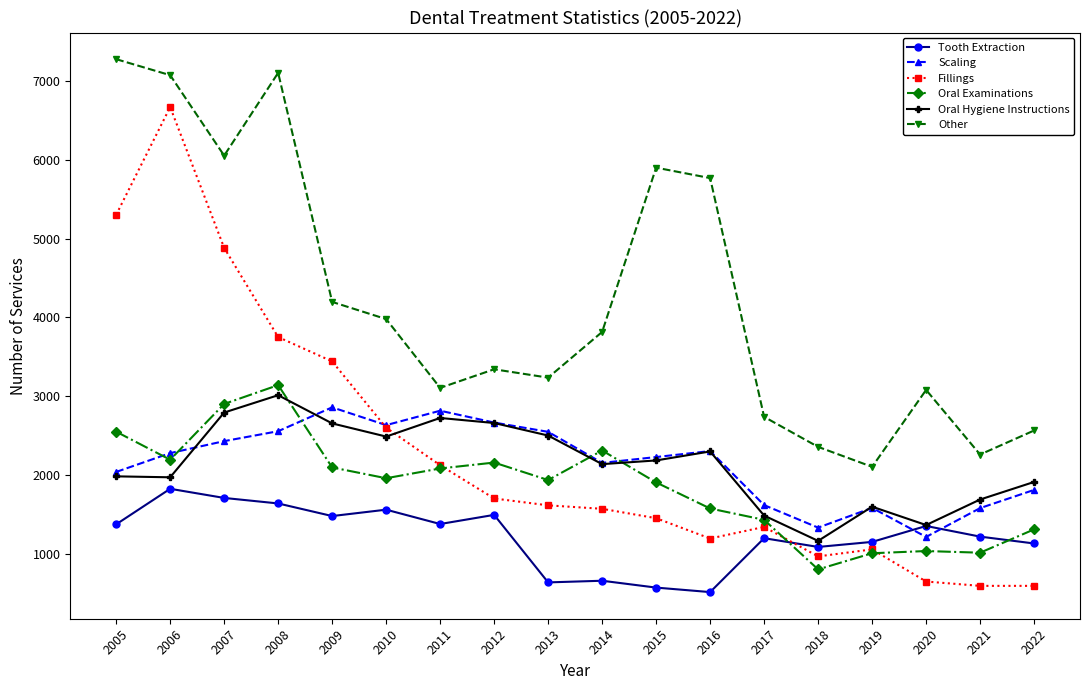

What is the sum of the Tooth Extraction values at 2009 and 2013?

2114